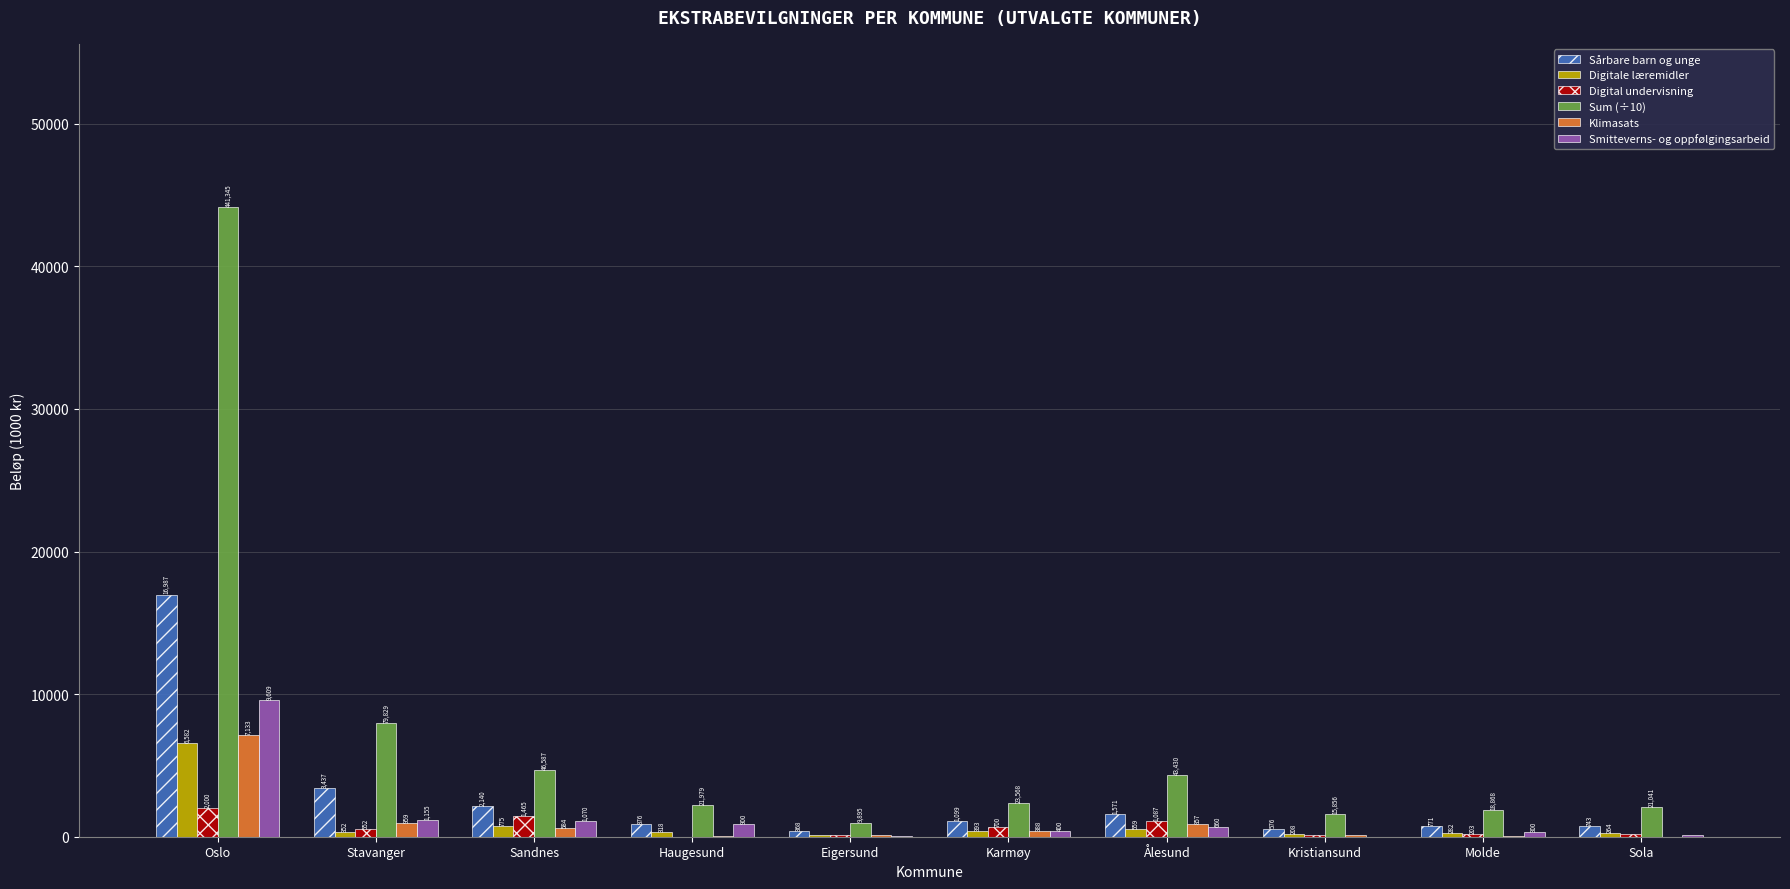

Where is Smitteverns- og oppfølgingsarbeid nearest to the value 4804?

Stavanger